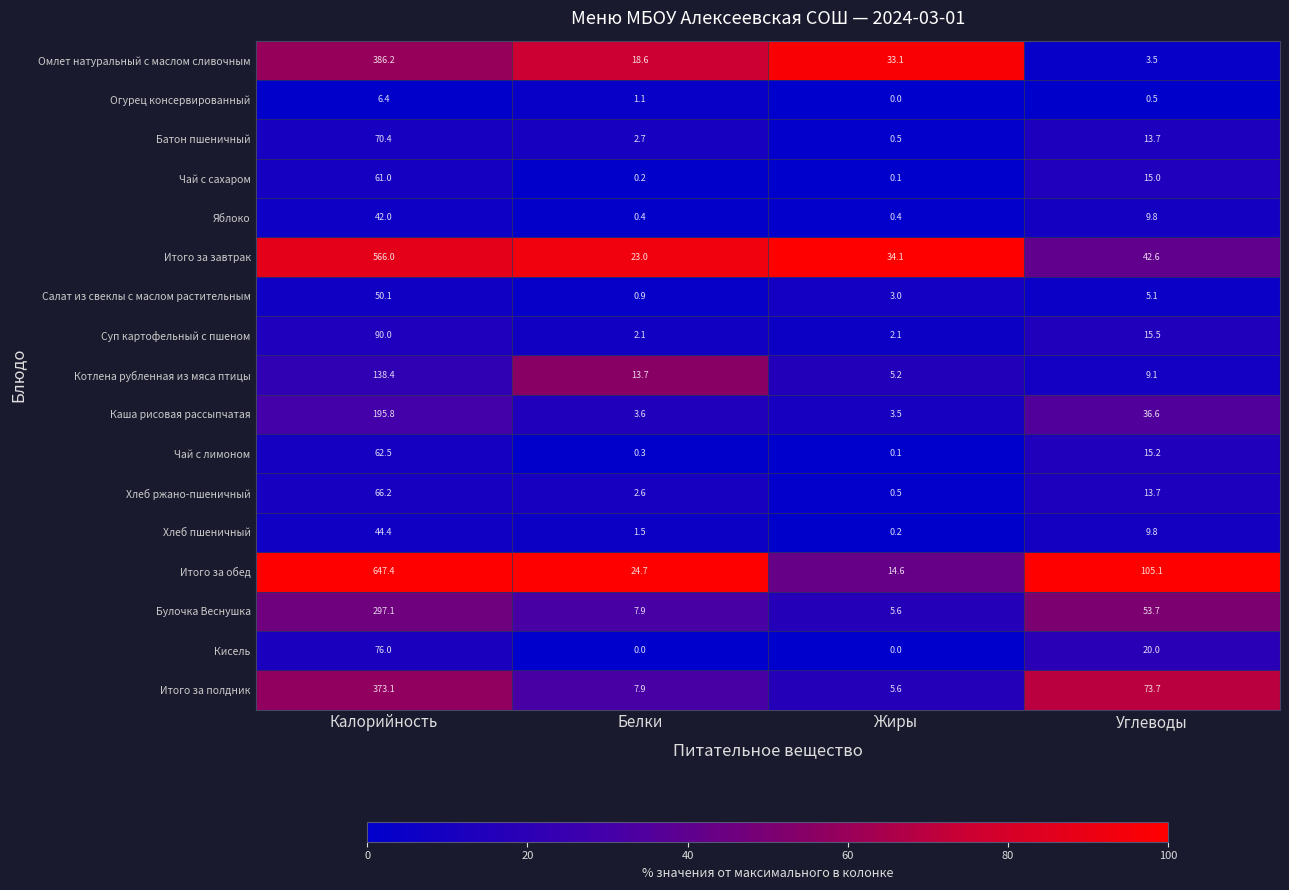

What is the difference between the second highest and second lowest values in the Яблоко series?

9.4